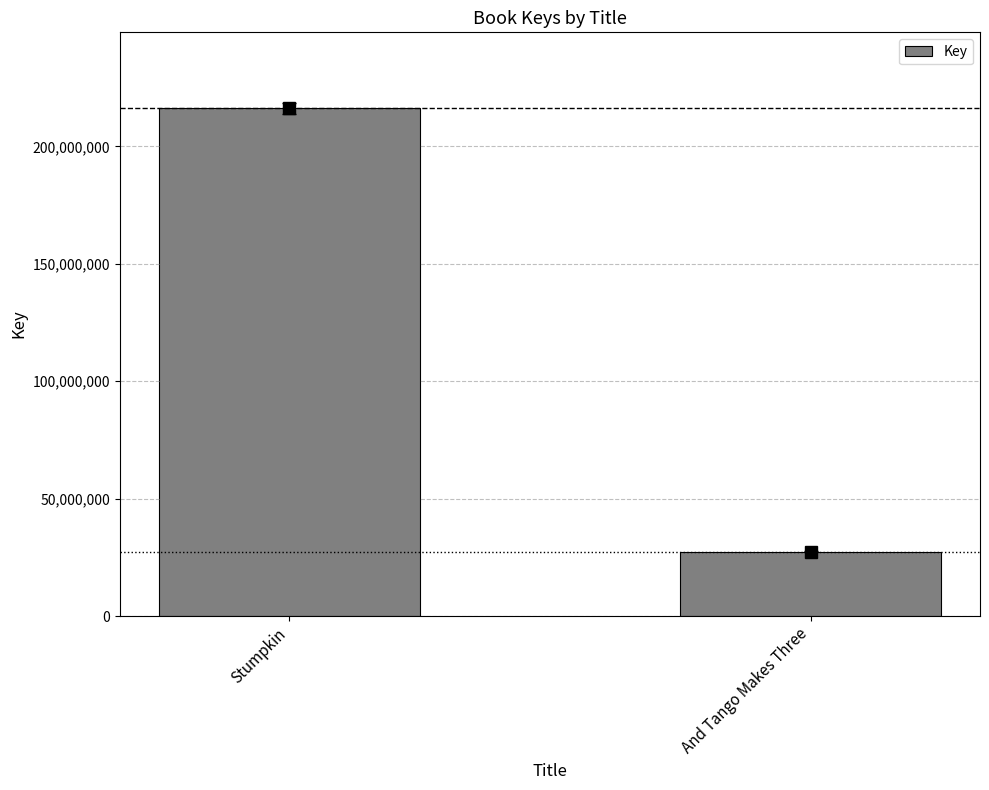

What is the average value?

121798939